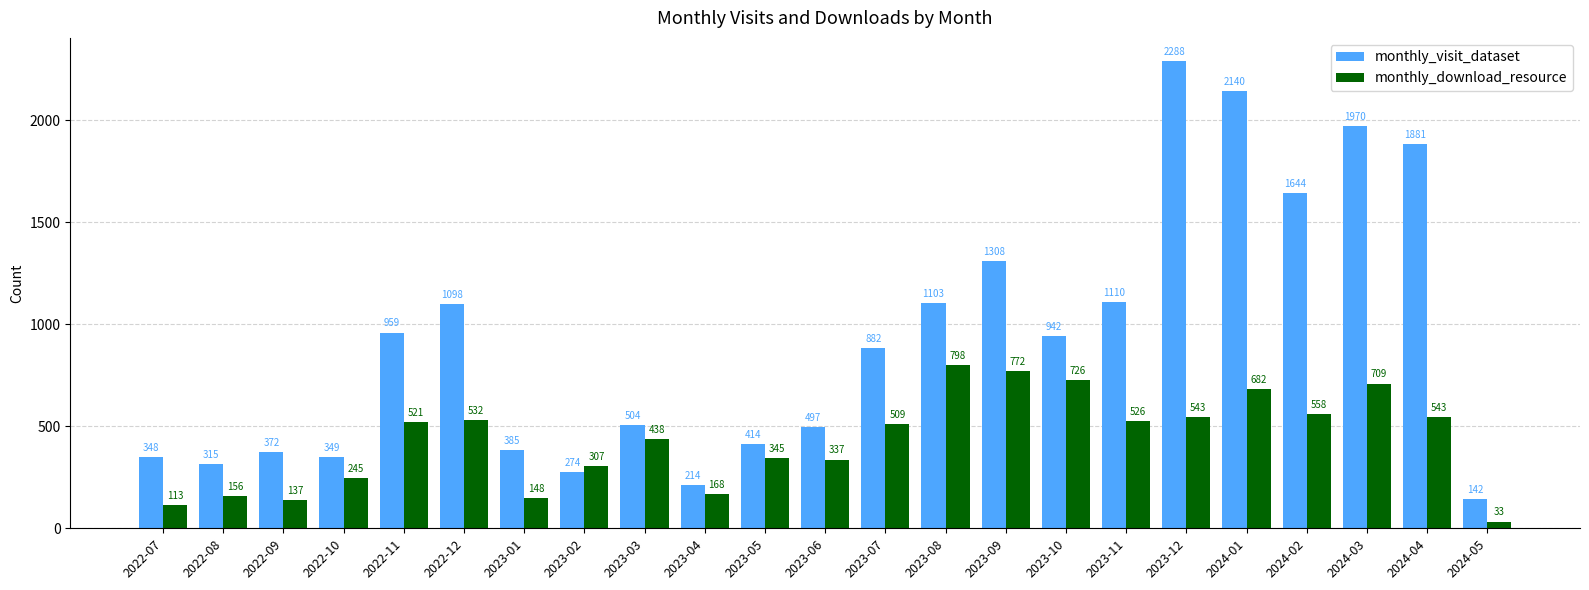

Which series changed the most between 2023-11 and 2023-12?

monthly_visit_dataset